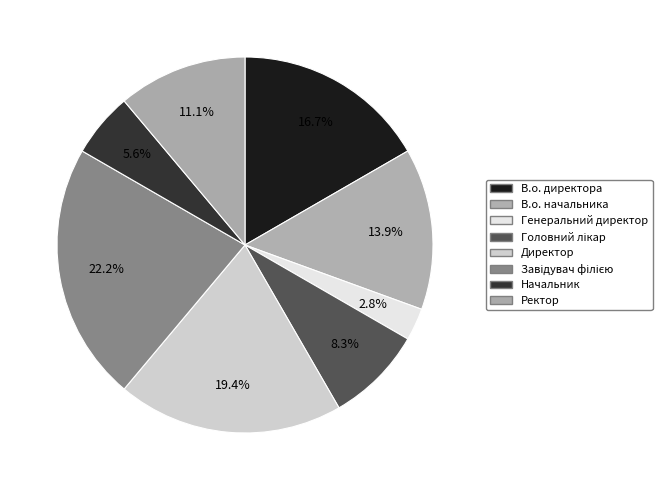

How many slices are in this pie chart?

8